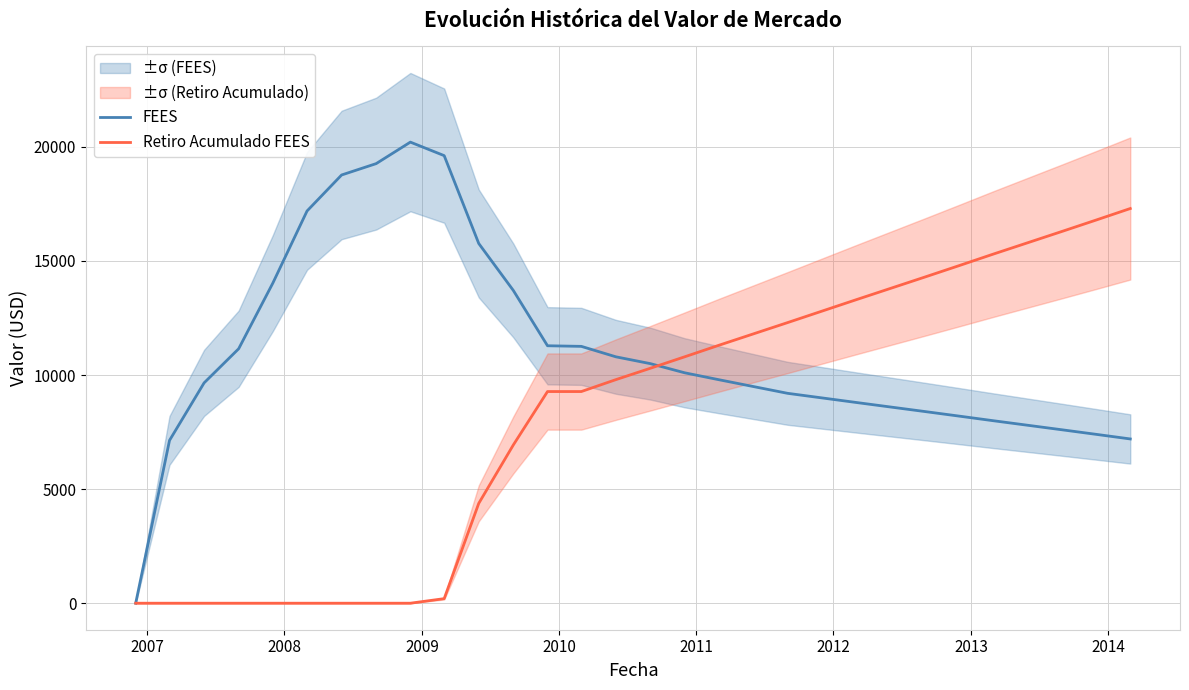

True or false: Retiro Acumulado FEES has a value of -7465.7 at 2012.

False